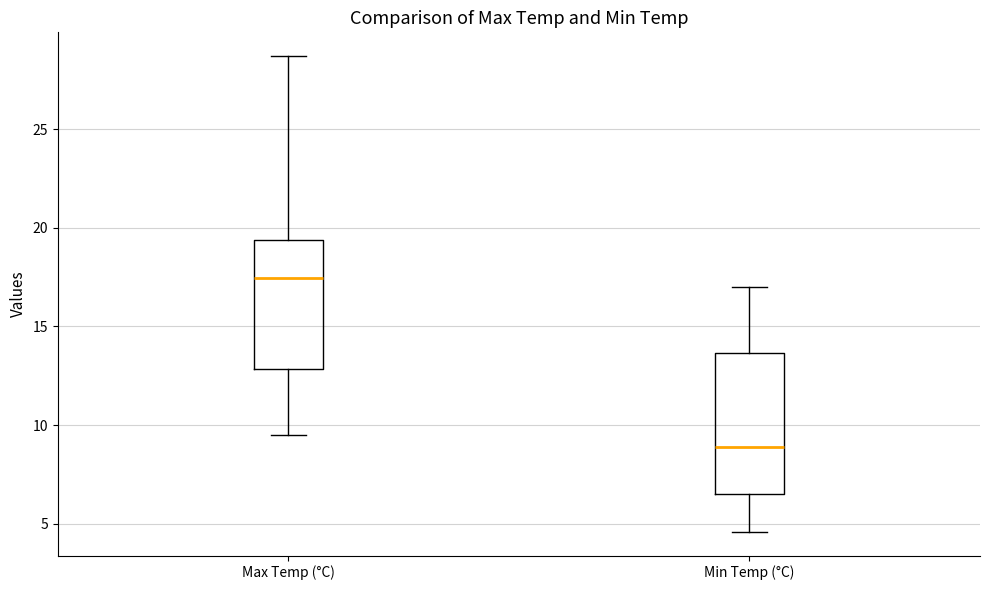

Comparing the boxes themselves (not the whiskers), which one is the tallest?

Min Temp (°C)